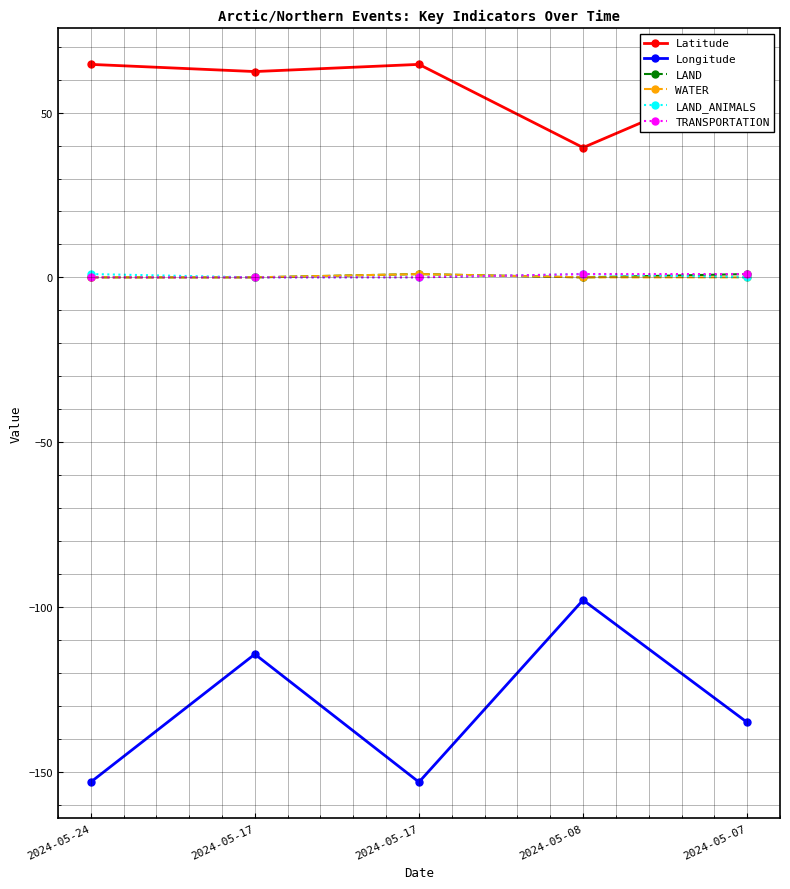

How many lines are shown in the chart?

6